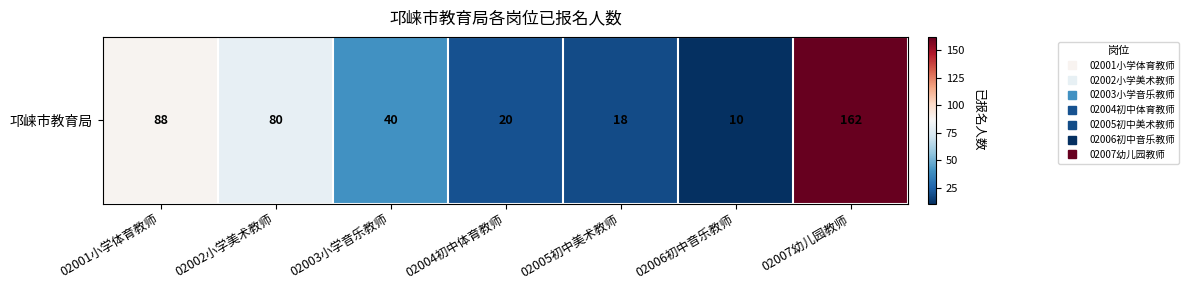

The chart shows a value of 40 at 02003小学音乐教师. True or false?

True